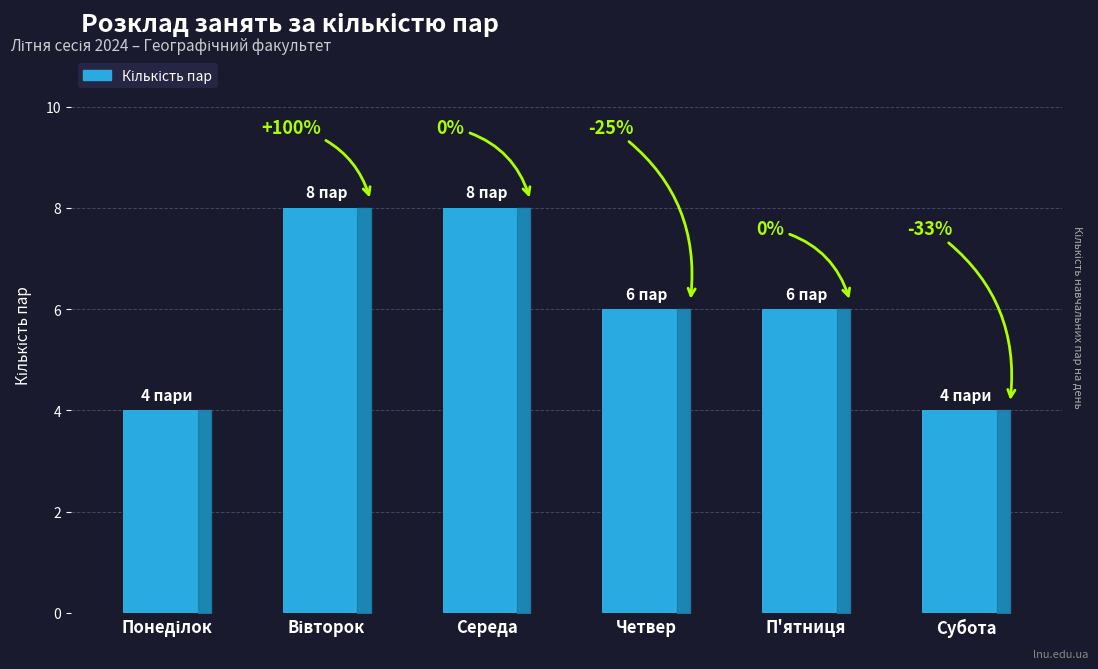

How many bars are there in total?

6